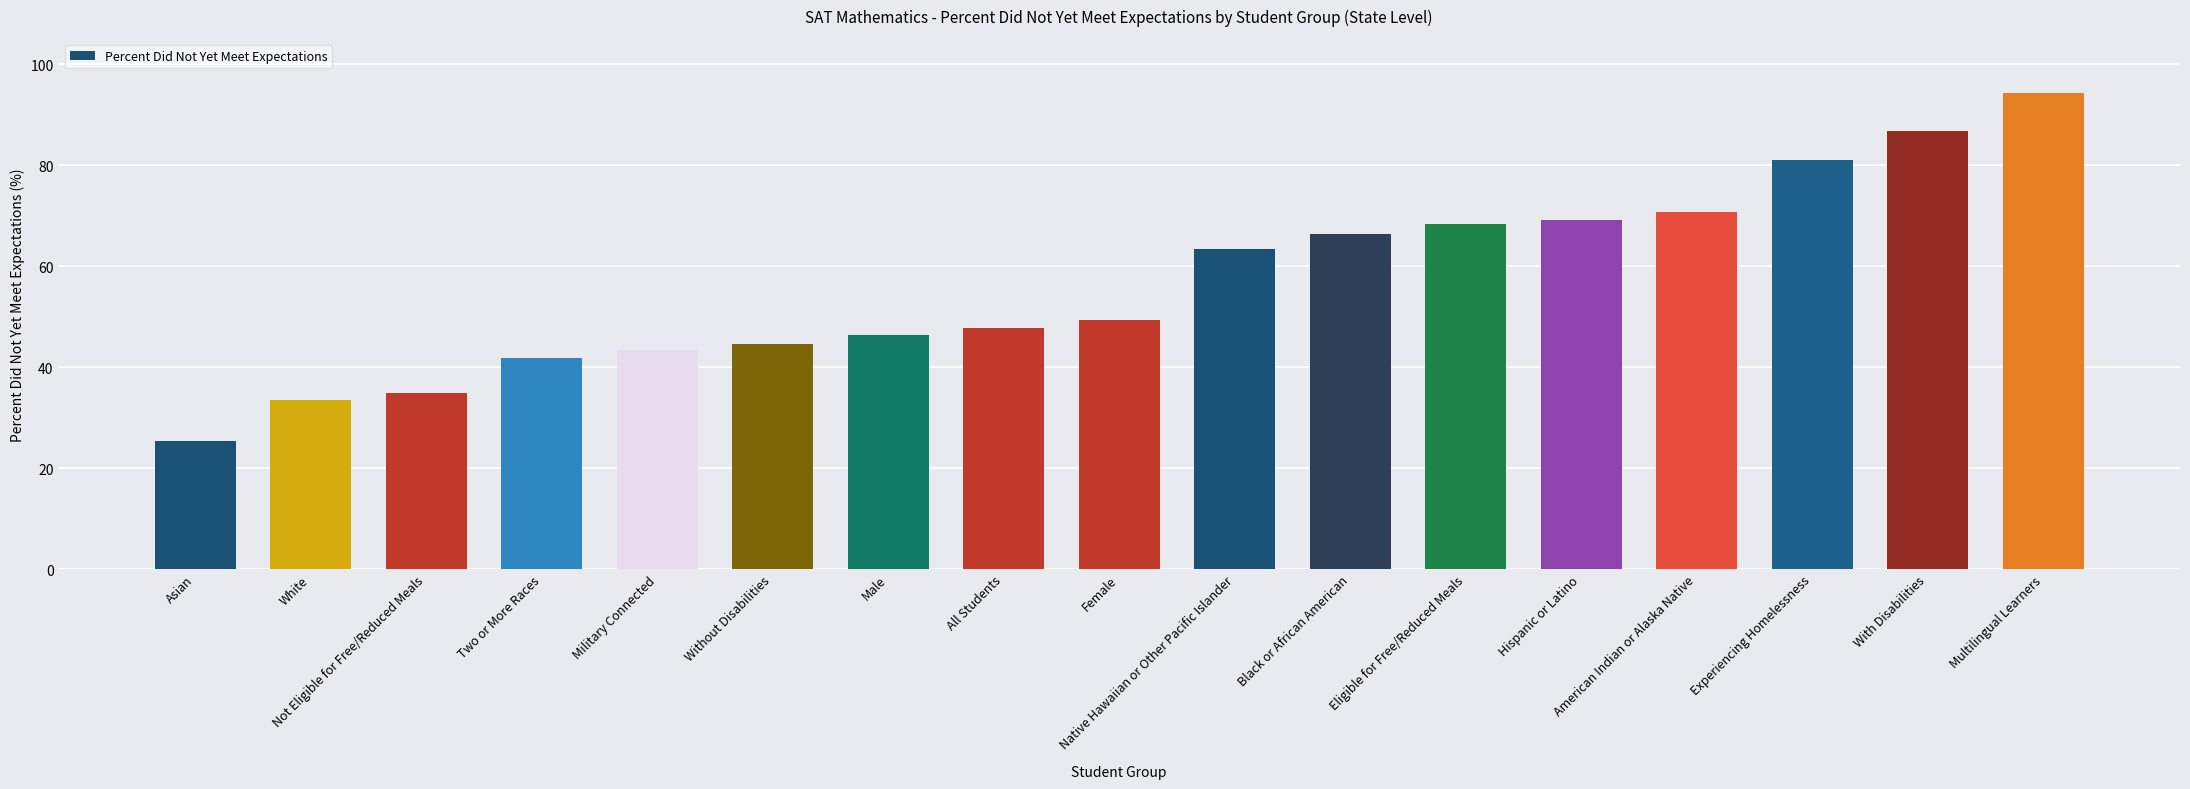

What value does the data have at Asian?

25.4